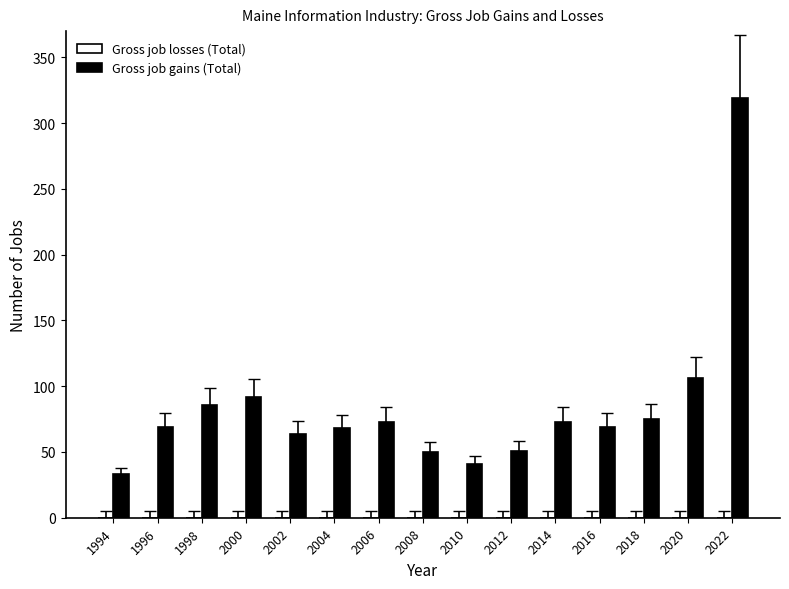

What is the difference between the maximum and minimum values?

286